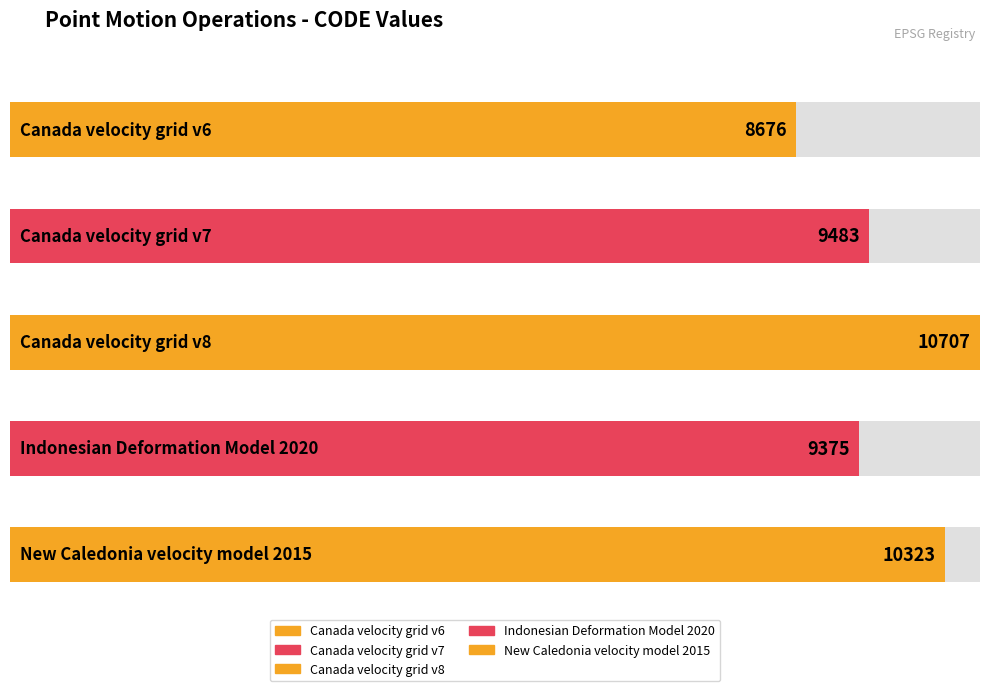

What is the label of the 4th bar from the left?

Indonesian Deformation Model 2020